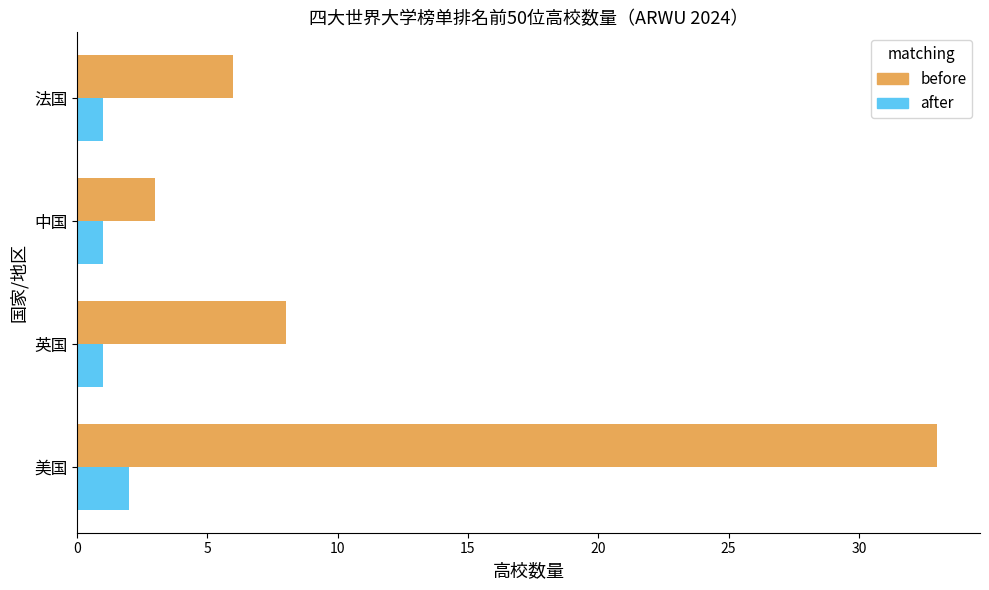

Is the value of after at 法国 greater than the value of before at 美国?

No